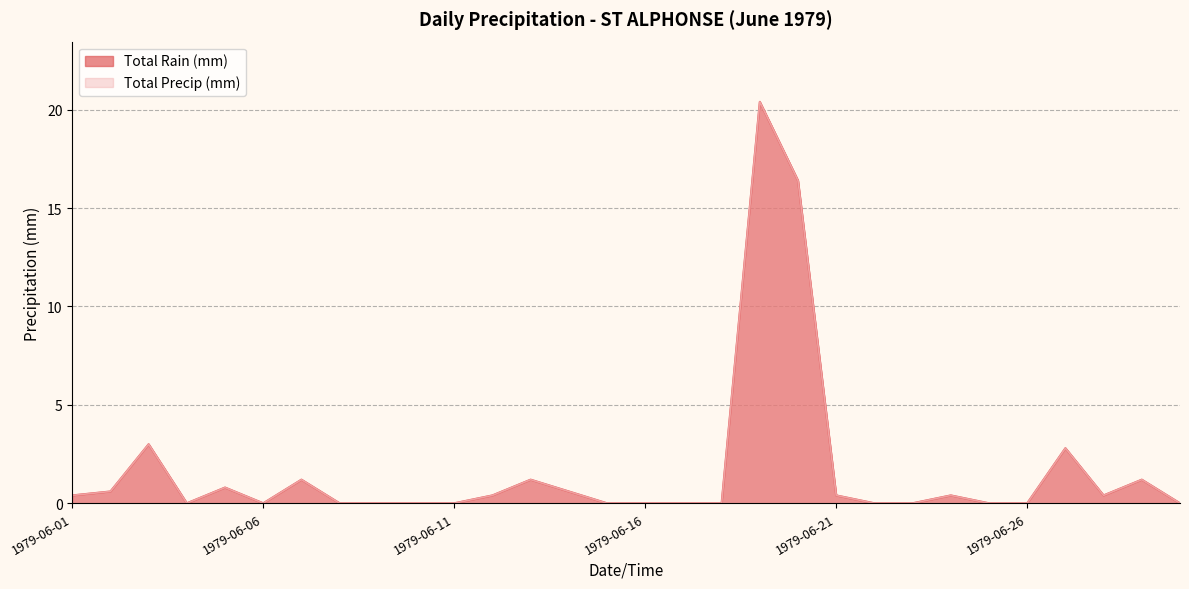

The Total Precip (mm) series shows -12.2 at 1979-06-17. True or false?

False